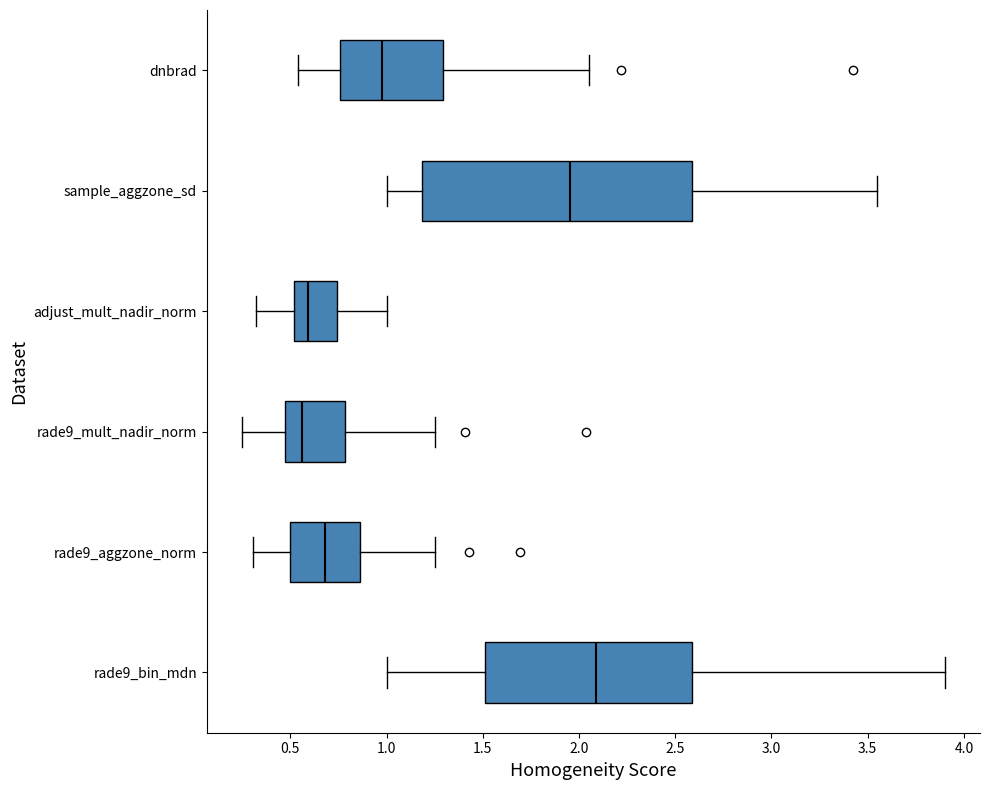

Reading bottom to top, transcribe this box plot: for each box, give where its median line is, the range the box spans, and where its two whiskers end, as read against the x-axis. The values are not printed on the chart, so give them approximately, as read against the axis.

rade9_bin_mdn: median 2.10, box 1.50 to 2.60, whiskers 1.00 to 3.90
rade9_aggzone_norm: median 0.70, box 0.50 to 0.85, whiskers 0.30 to 1.25
rade9_mult_nadir_norm: median 0.55, box 0.45 to 0.80, whiskers 0.25 to 1.25
adjust_mult_nadir_norm: median 0.60, box 0.50 to 0.75, whiskers 0.30 to 1.00
sample_aggzone_sd: median 1.95, box 1.20 to 2.60, whiskers 1.00 to 3.55
dnbrad: median 1.00, box 0.75 to 1.30, whiskers 0.55 to 2.05